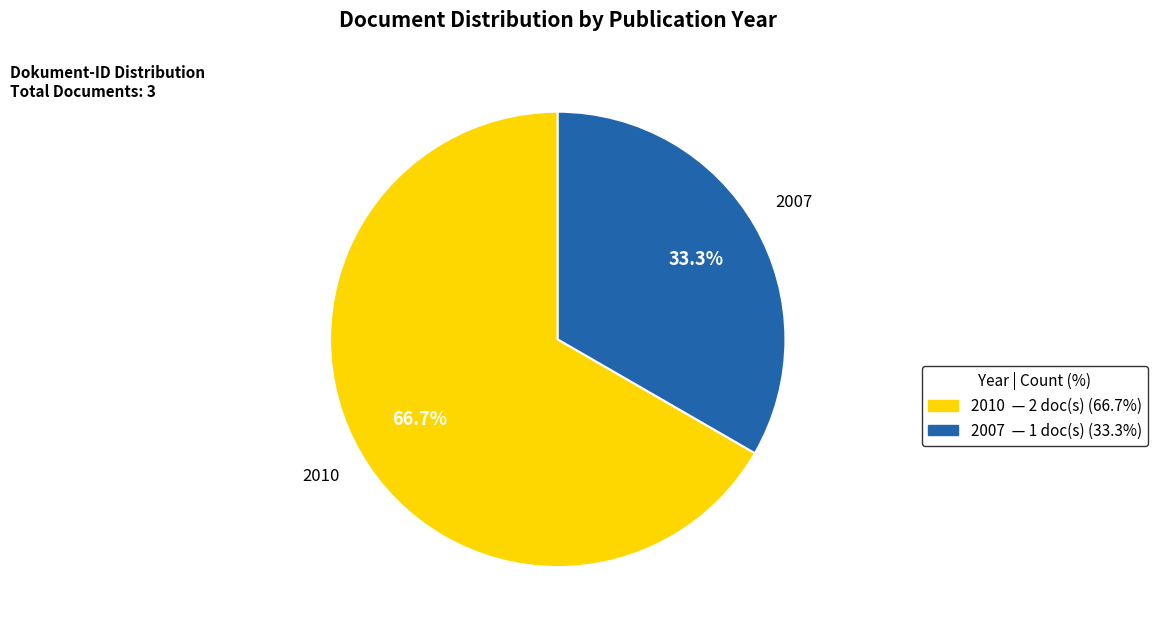

How many slices are in this pie chart?

2